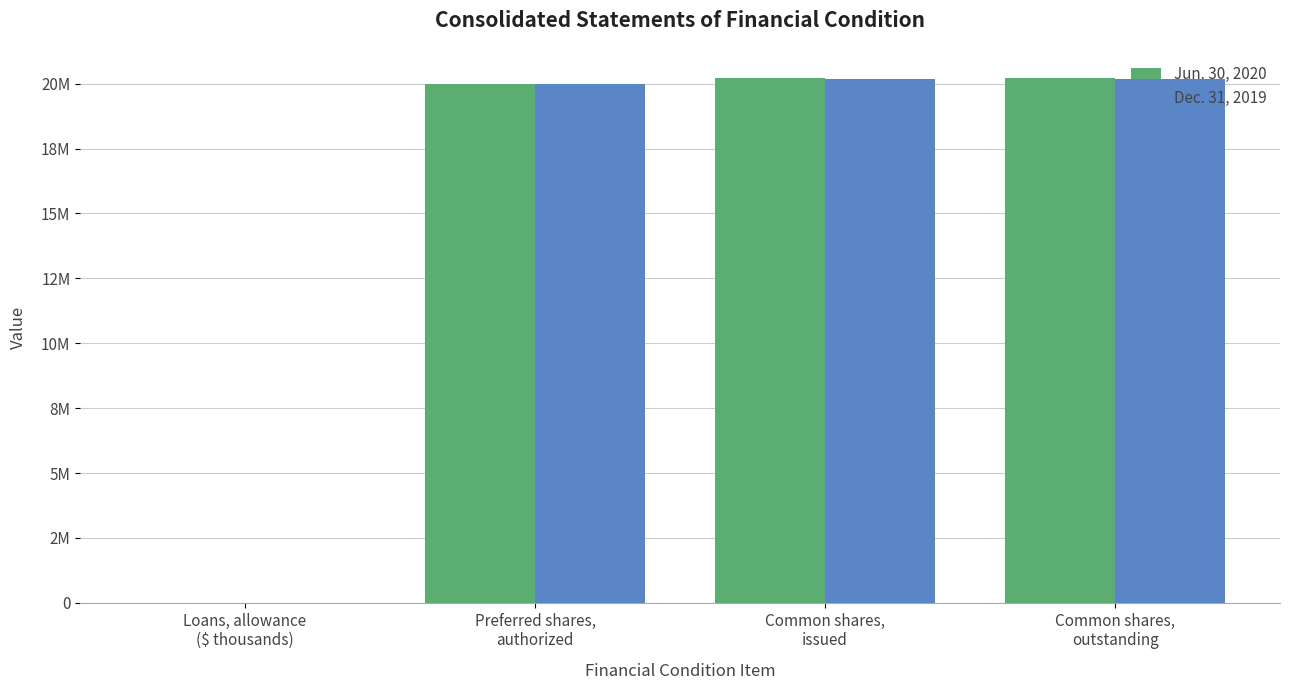

What is the minimum value shown in the chart?

8950